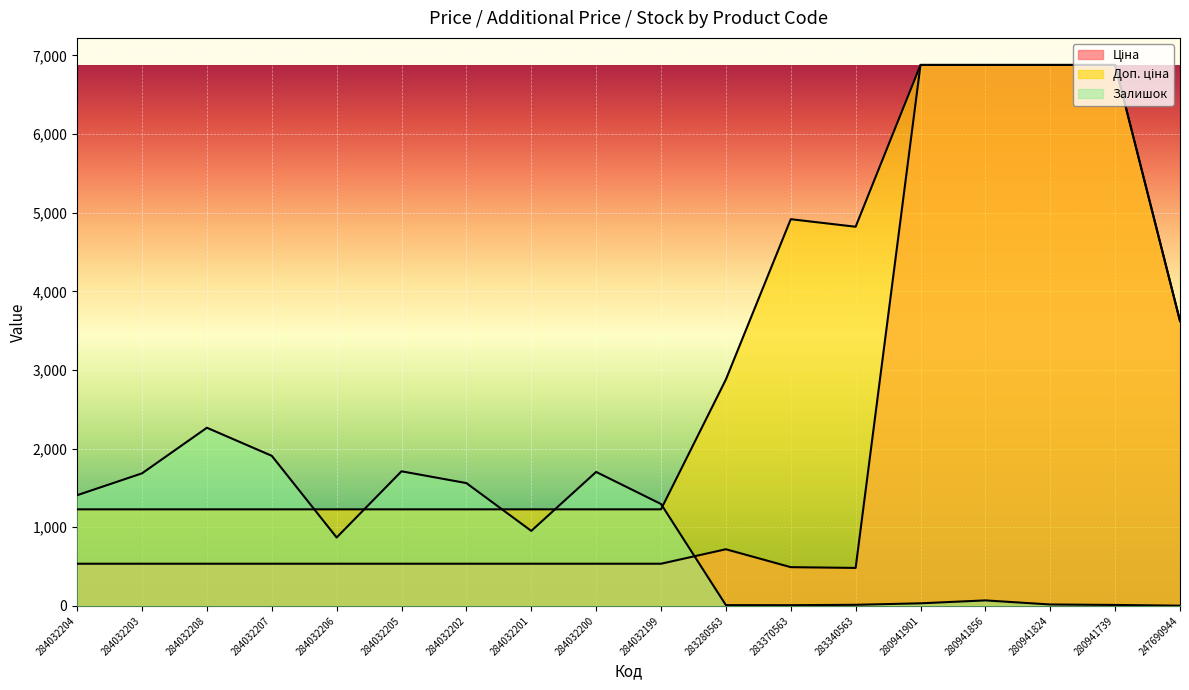

What is the difference between the Залишок values at 284032204 and 280941901?

1375.0